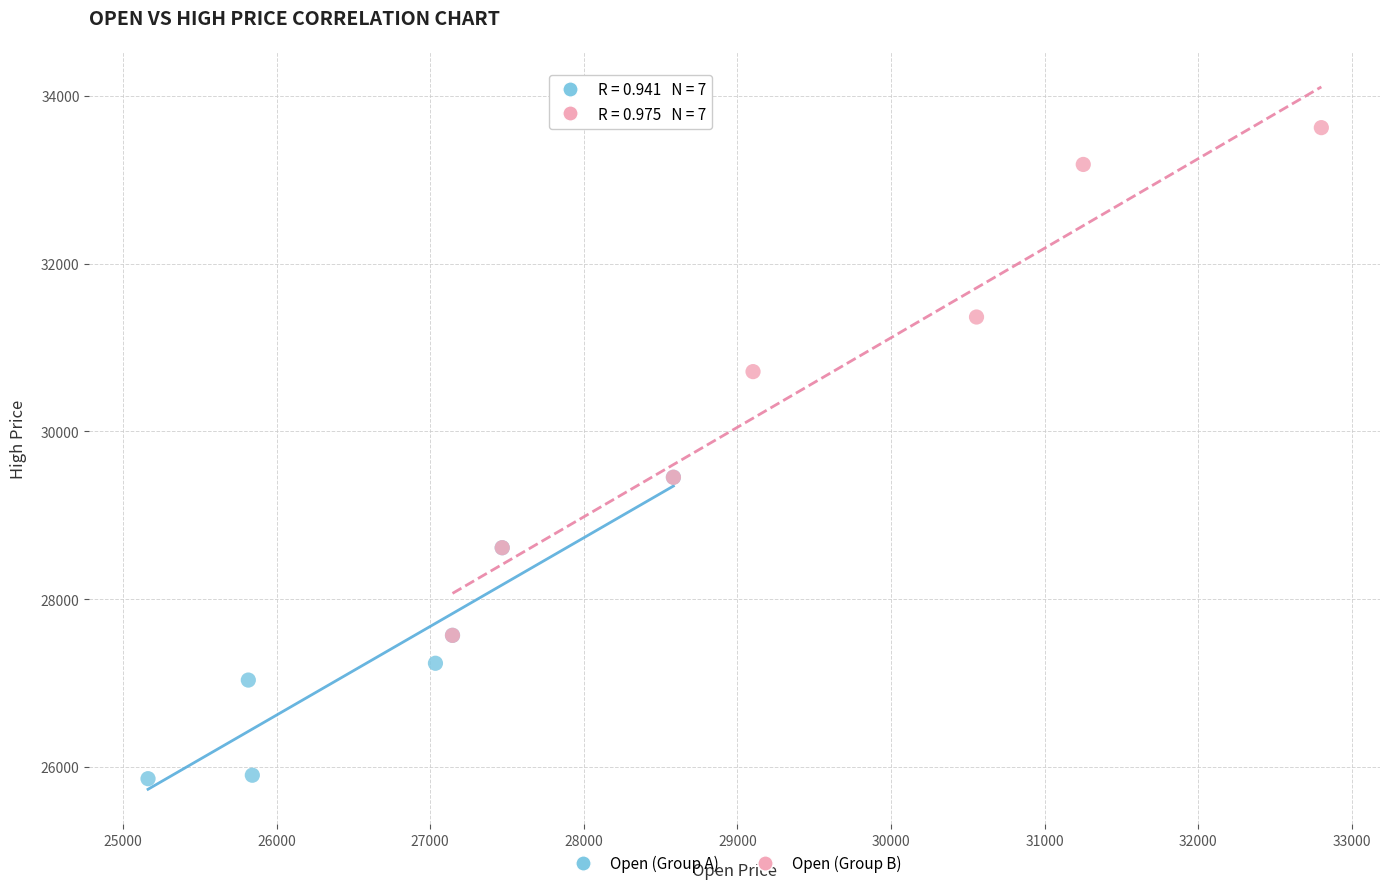

Which series reaches the minimum Y coordinate?

Open (Group A)